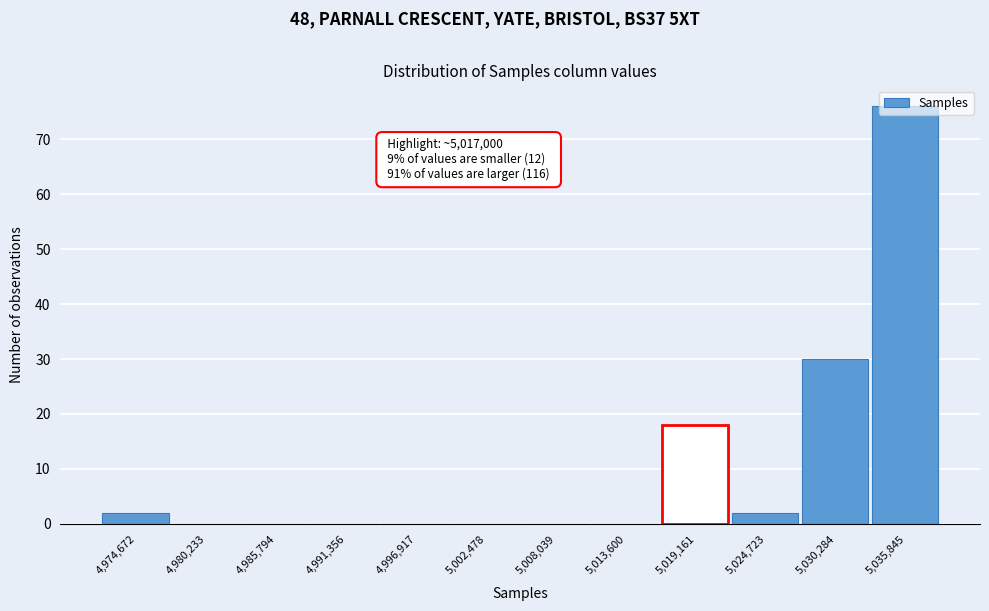

Over which range of the x-axis is the bar tallest?

5033000 to 5039000